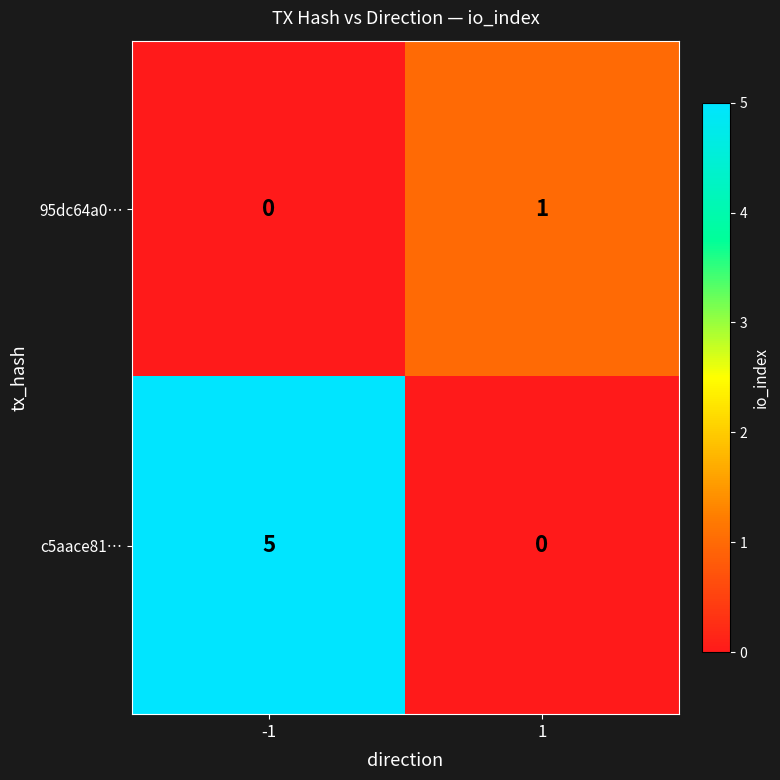

Reading right to left, extract all data points from this chart.

95dc64a0…: 1	0
c5aace81…: 0	5